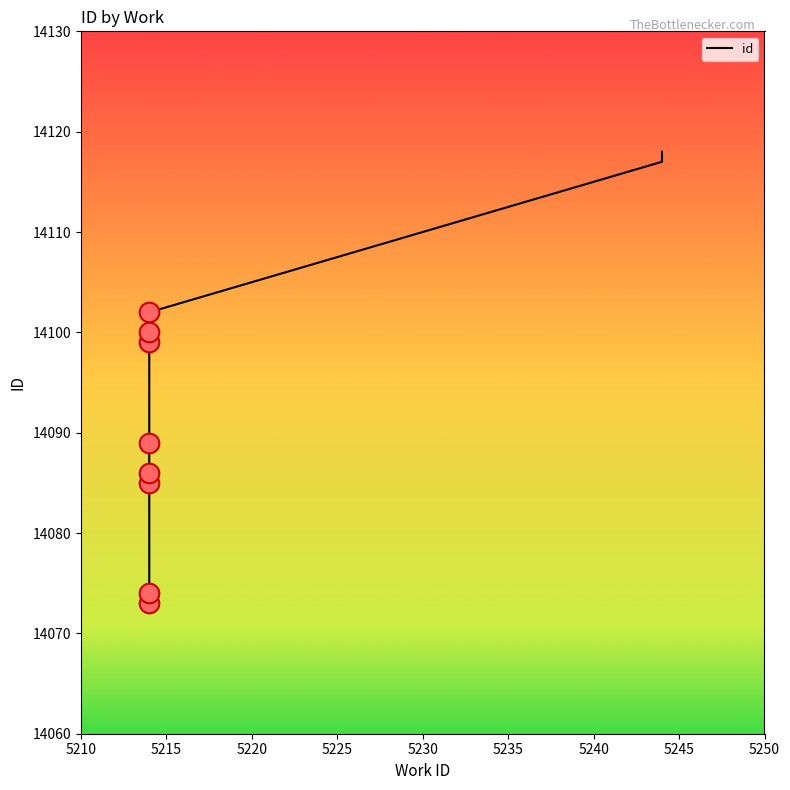

What is the ratio of the value at 5214 to the value at 5244?

1.0